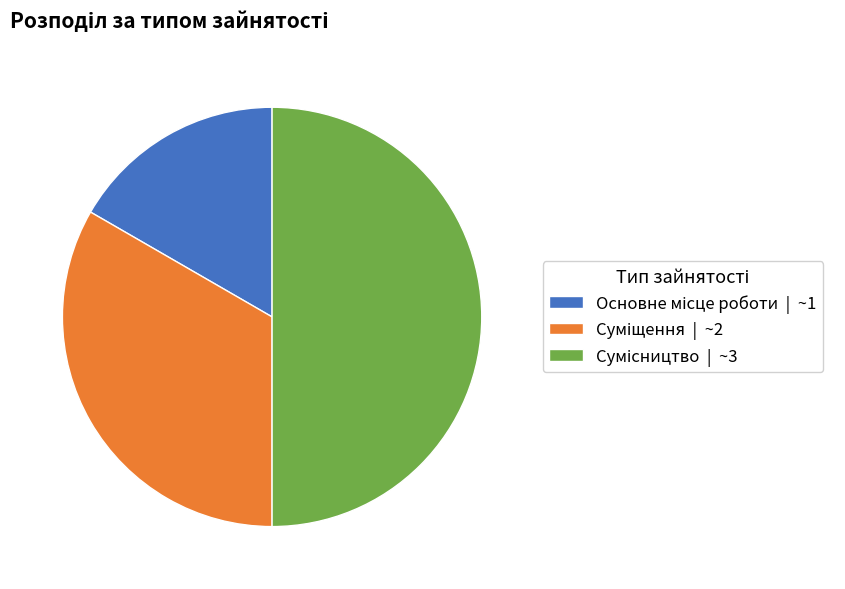

Is there any slice that represents more than half of the pie?

No